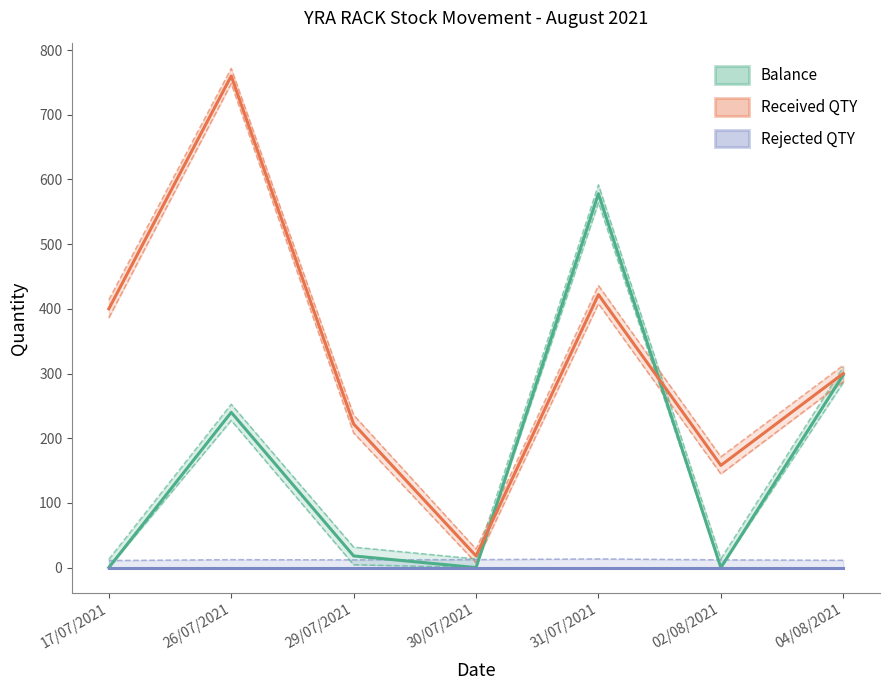

True or false: Balance has a value of -191 at 30/07/2021.

False